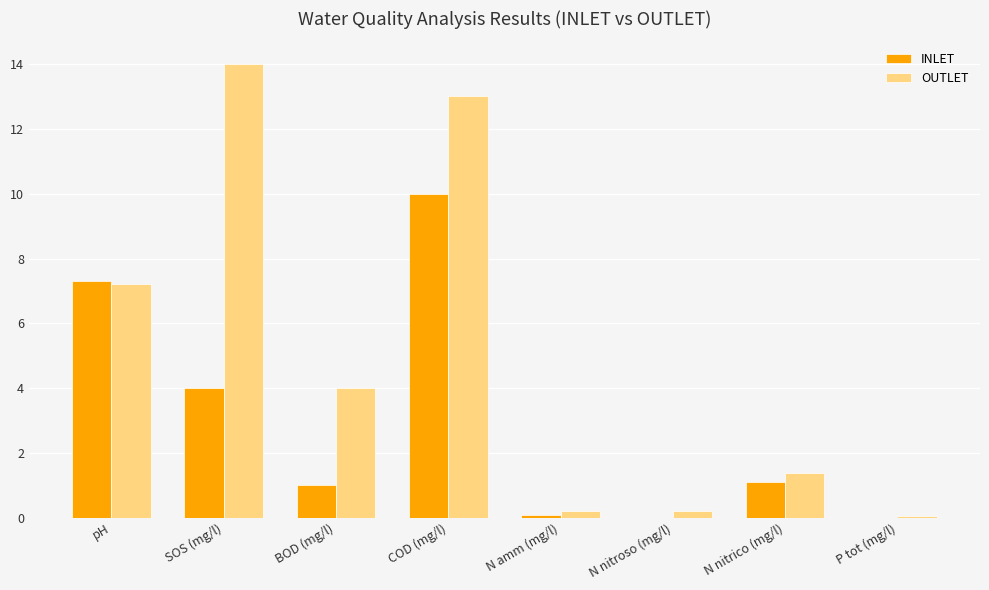

At which label does INLET reach its peak?

COD (mg/l)